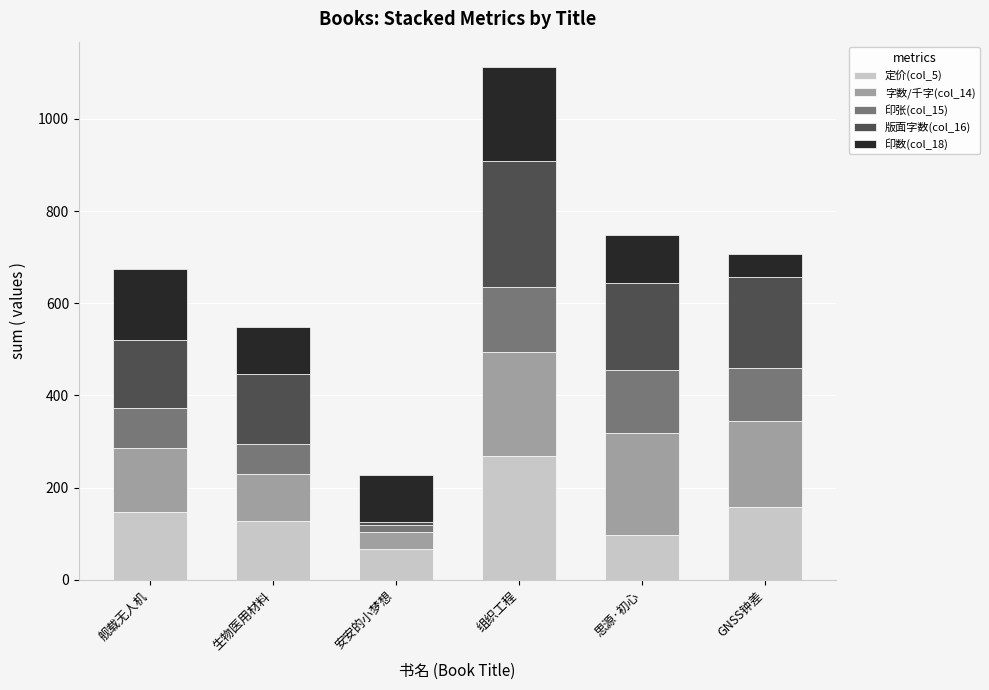

Count the number of data series in this chart.

5